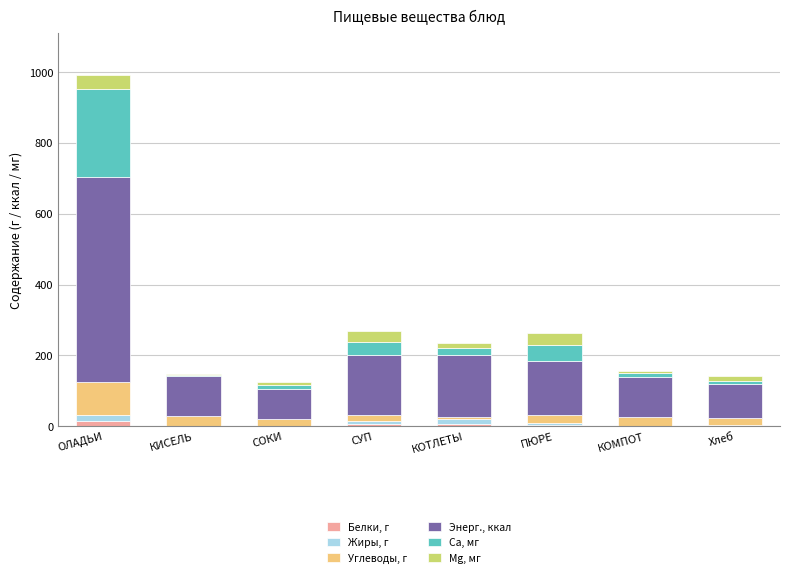

At which category is the sum across all series the highest?

ОЛАДЬИ